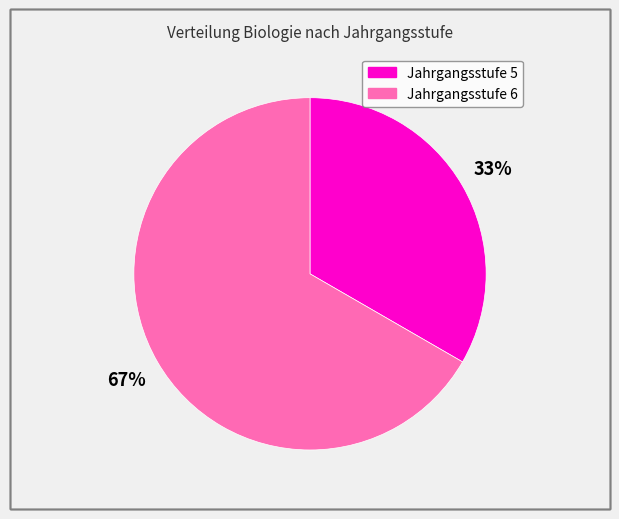

Rank the categories by value from lowest to highest.

Jahrgangsstufe 5, Jahrgangsstufe 6